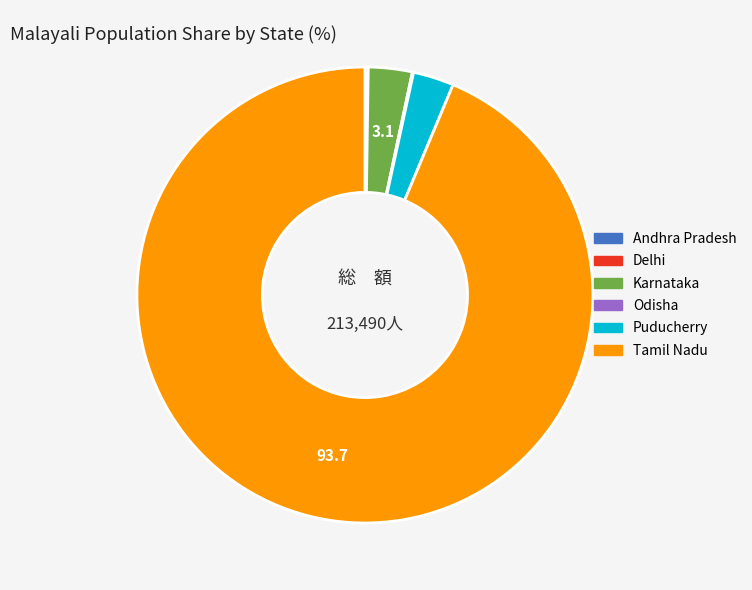

Which category has the biggest portion of the pie?

Tamil Nadu